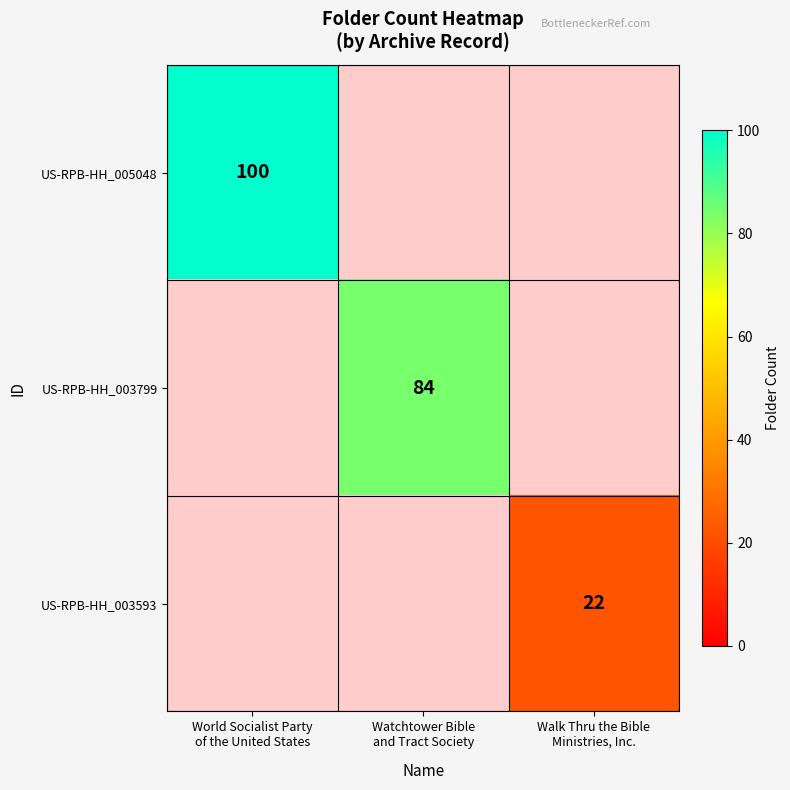

At how many categories does at least one series exceed 49?

2